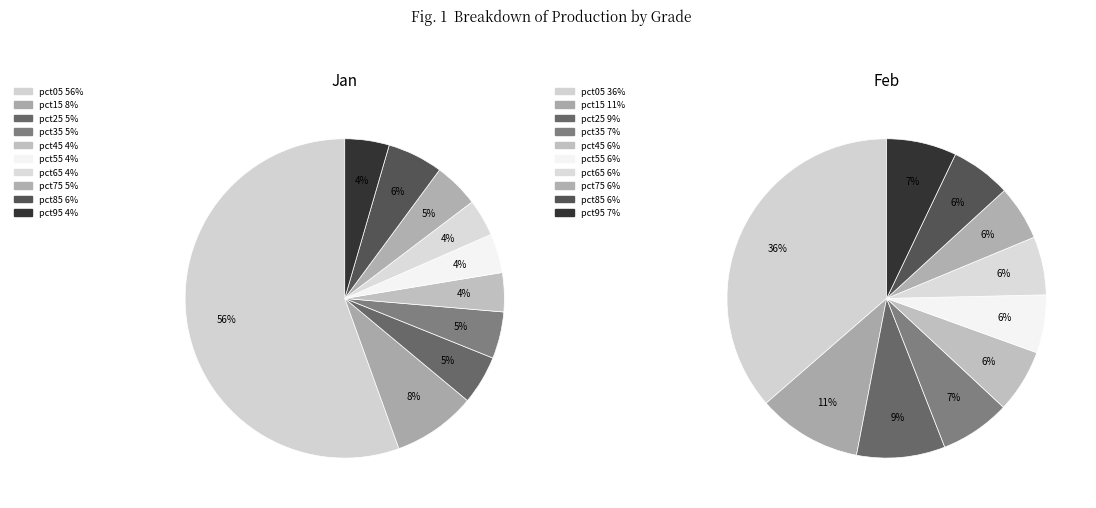

To the nearest percent, what percentage of the pie is pct65?

4%